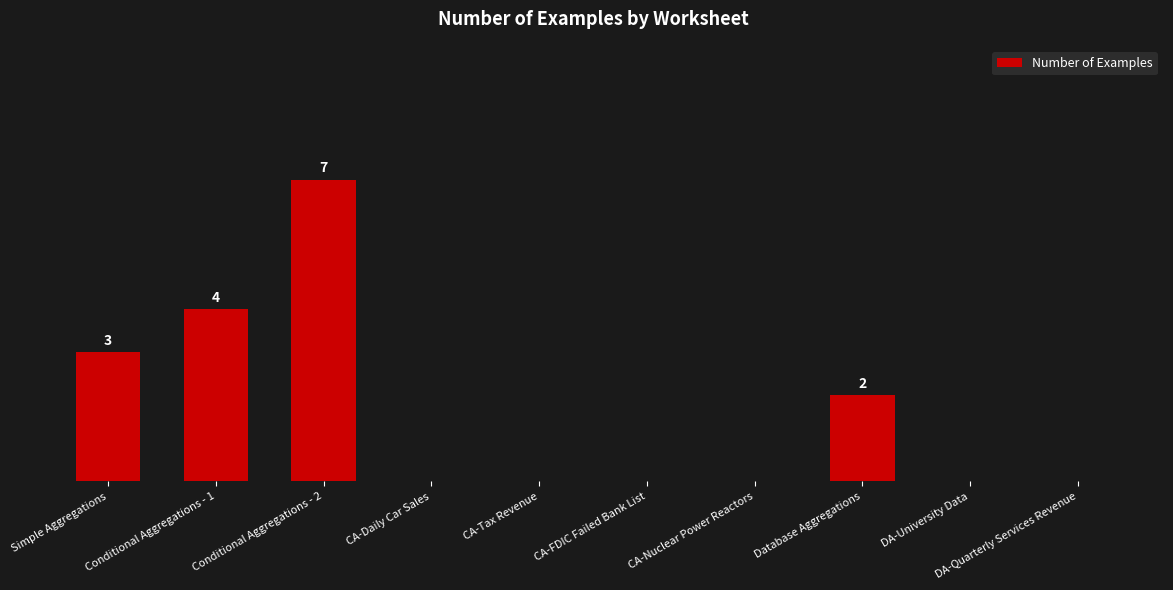

Are the bars horizontal?

No